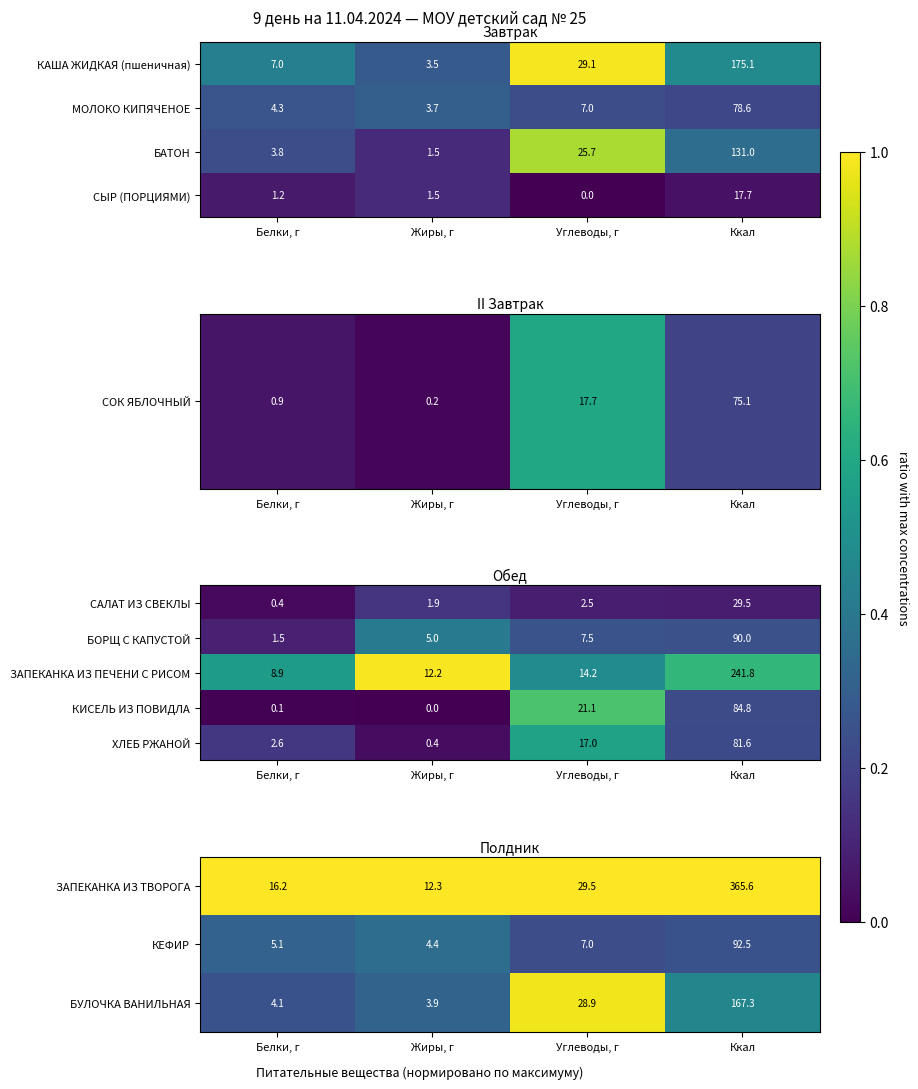

Is it true that КИСЕЛЬ ИЗ ПОВИДЛА equals 139.2 at Ккал?

False